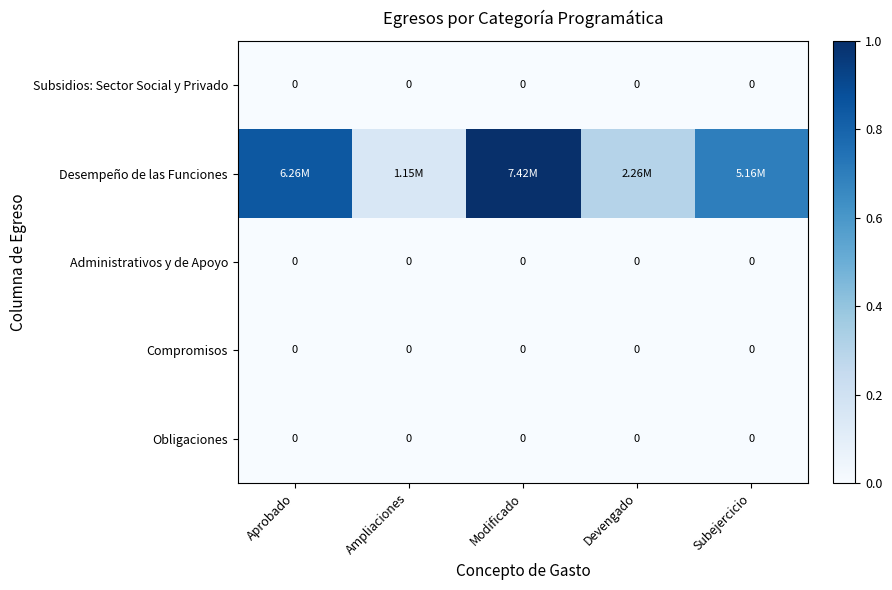

True or false: Obligaciones has a value of 0.0 at Ampliaciones.

True